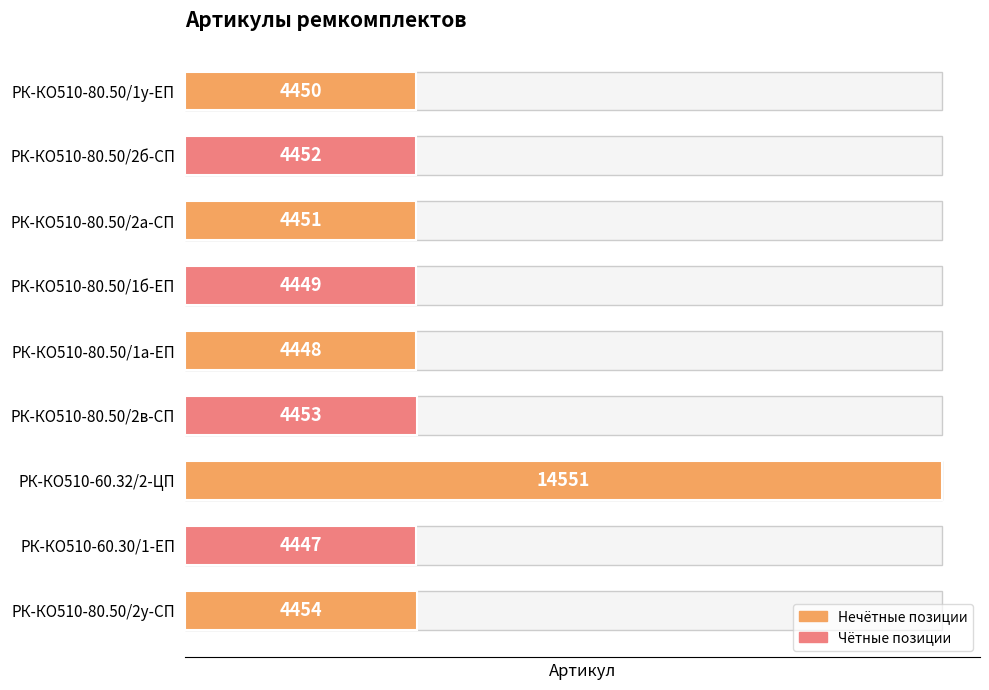

Approximately how many times larger is the value at РК-КО510-80.50/1б-ЕП compared to РК-КО510-60.32/2-ЦП?

0.3